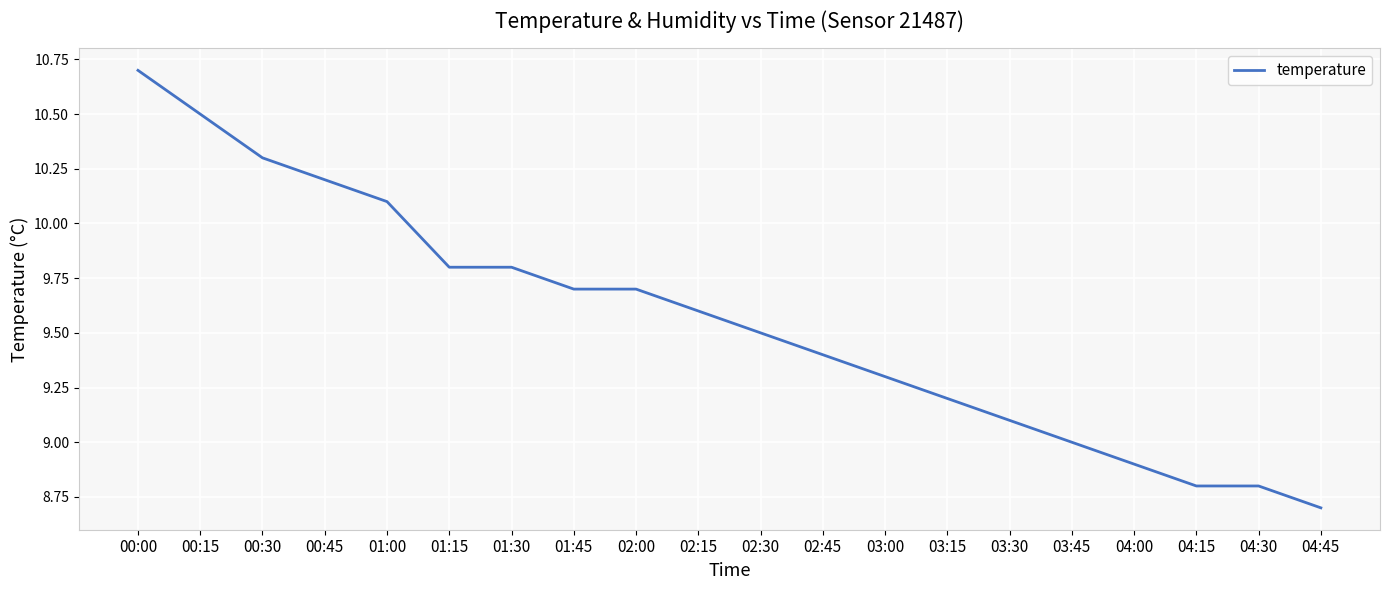

Which category has the highest value across all series?

00:00